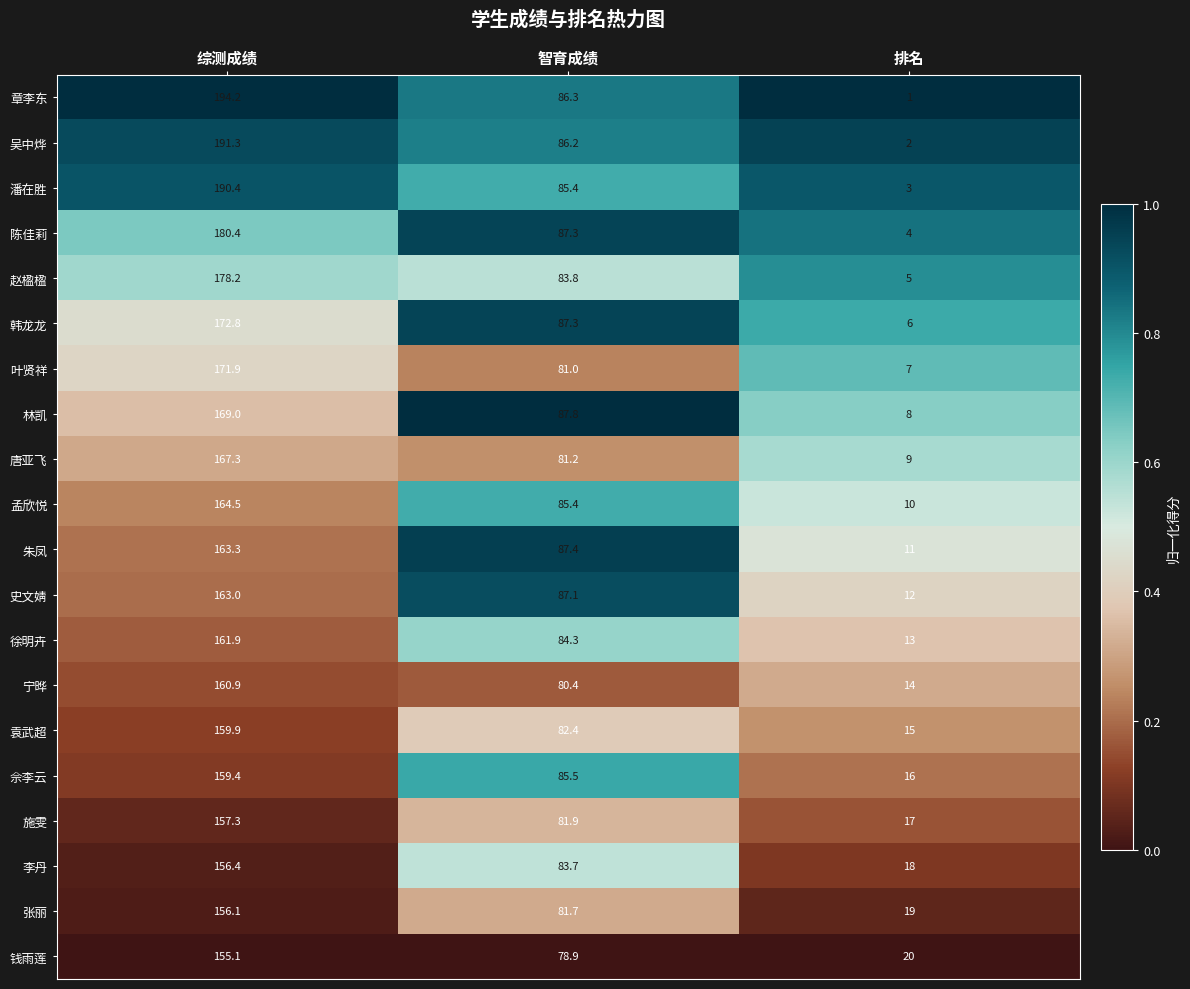

How many categories are shown in the chart?

3